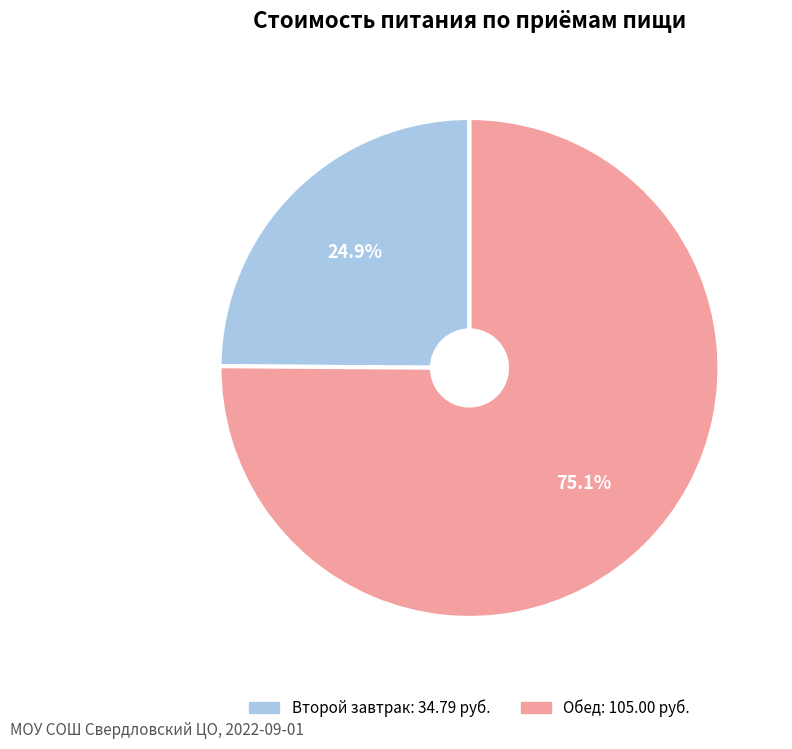

Does any single category account for the majority?

Yes